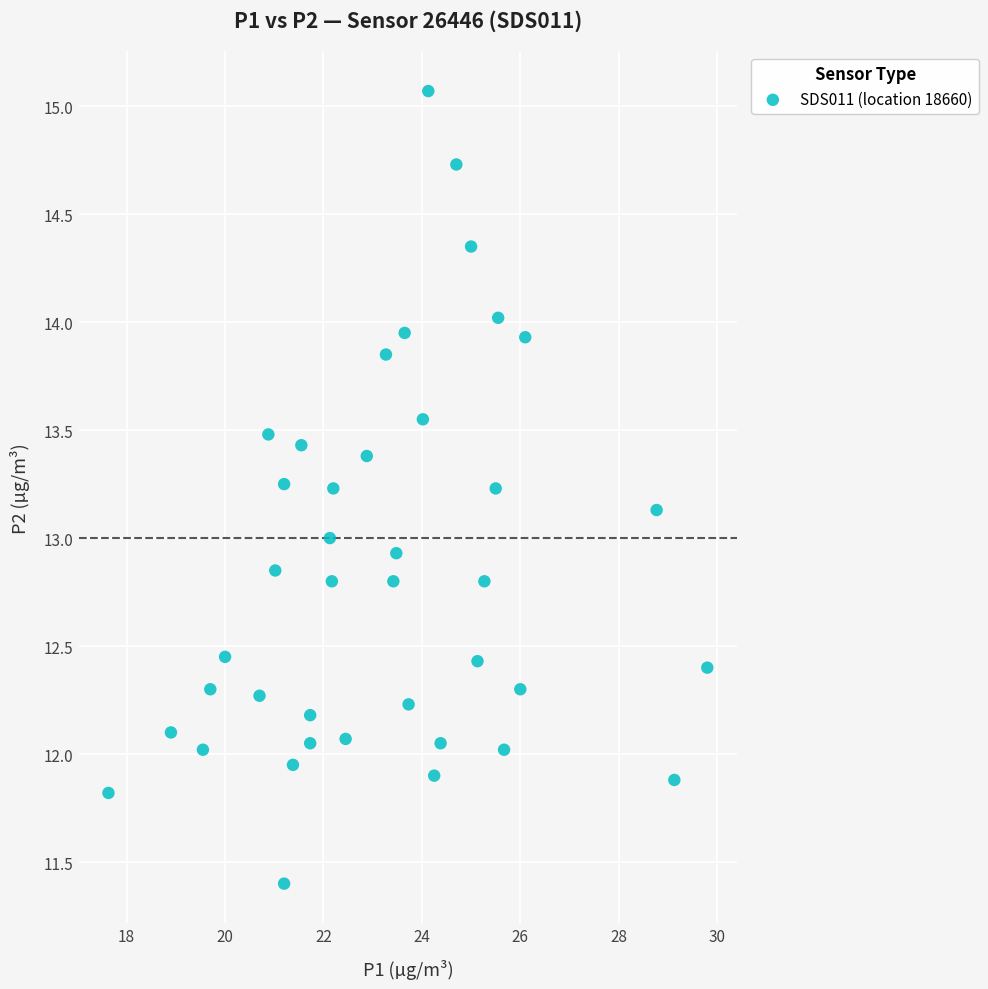

What is the range of X values (max minus min)?

12.2